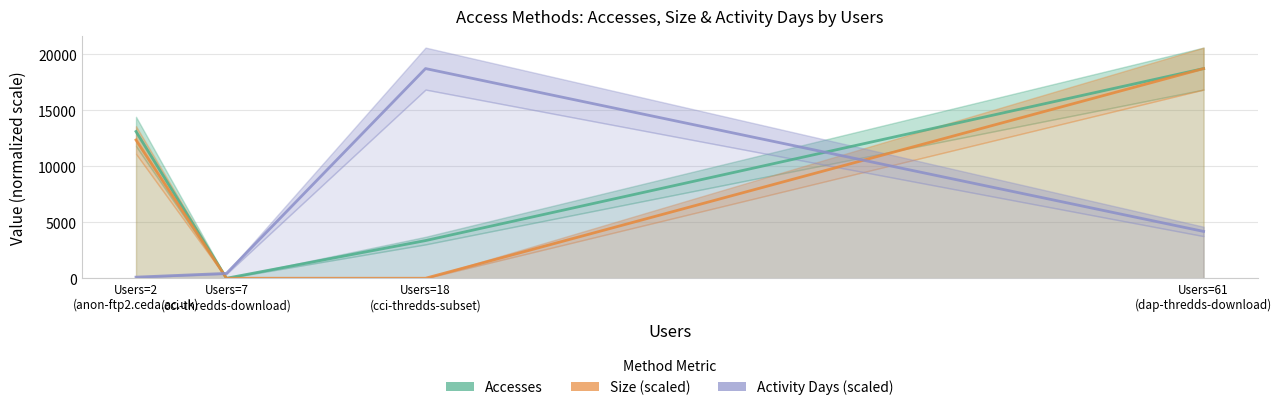

Is the value of Size (scaled) at Users=2
(anon-ftp2.ceda.ac.uk) greater than the value of Activity Days (scaled) at Users=7
(cci-thredds-download)?

Yes